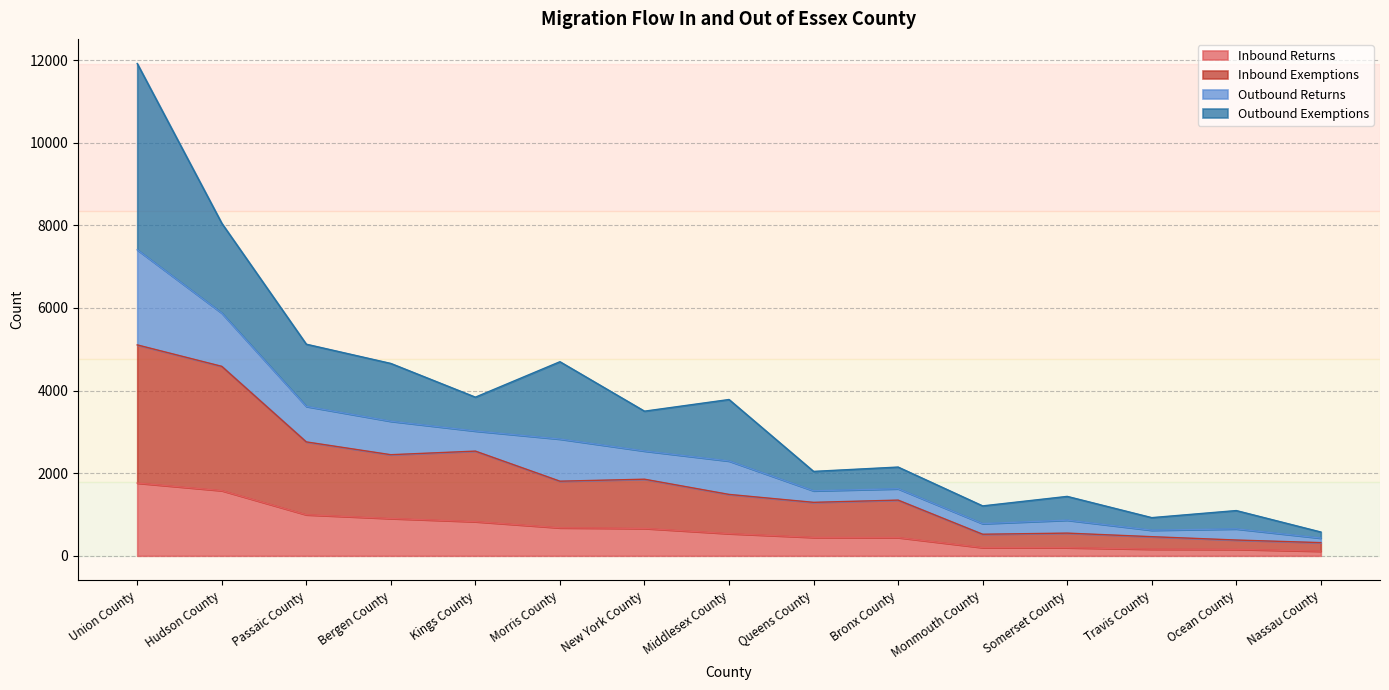

At which category is the sum across all series the highest?

Union County